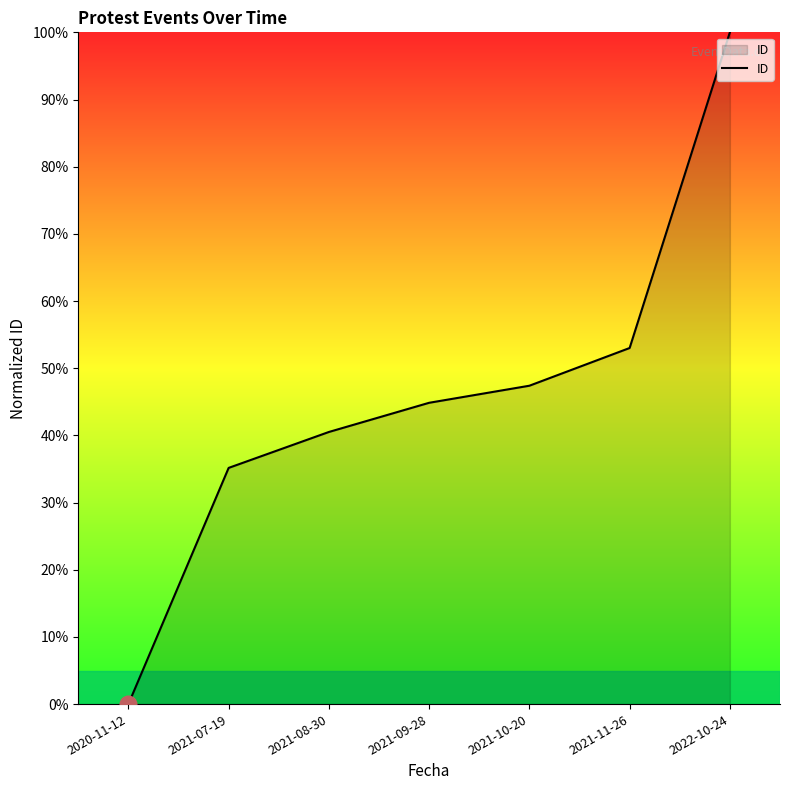

Reading left to right, list all the values displayed in this chart.

2020-11-12=0.0	2021-07-19=35.2	2021-08-30=40.5	2021-09-28=44.9	2021-10-20=47.4	2021-11-26=53.0	2022-10-24=100.0